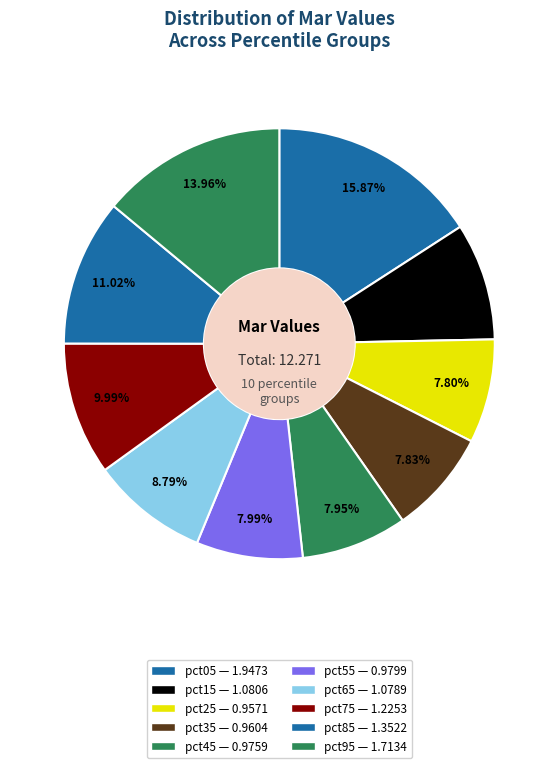

Is there a majority slice in this chart?

No